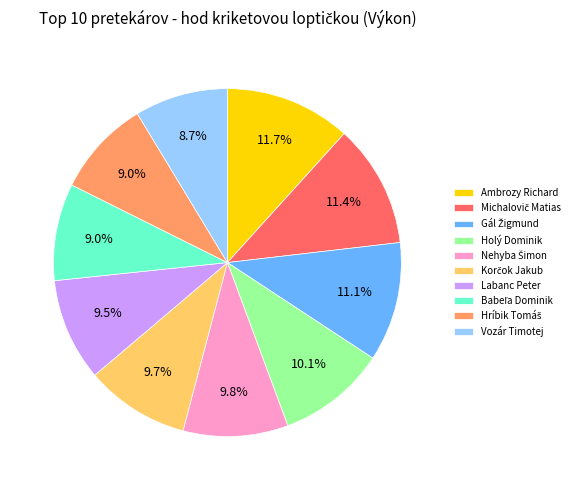

How many slices are in this pie chart?

10